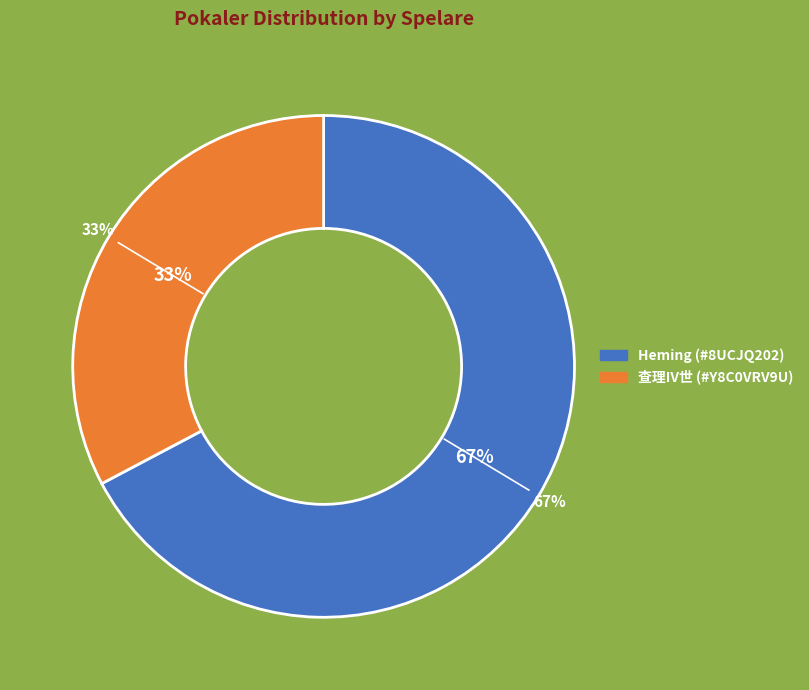

What percentage is the Heming (#8UCJQ202) slice, to the nearest percent?

67%